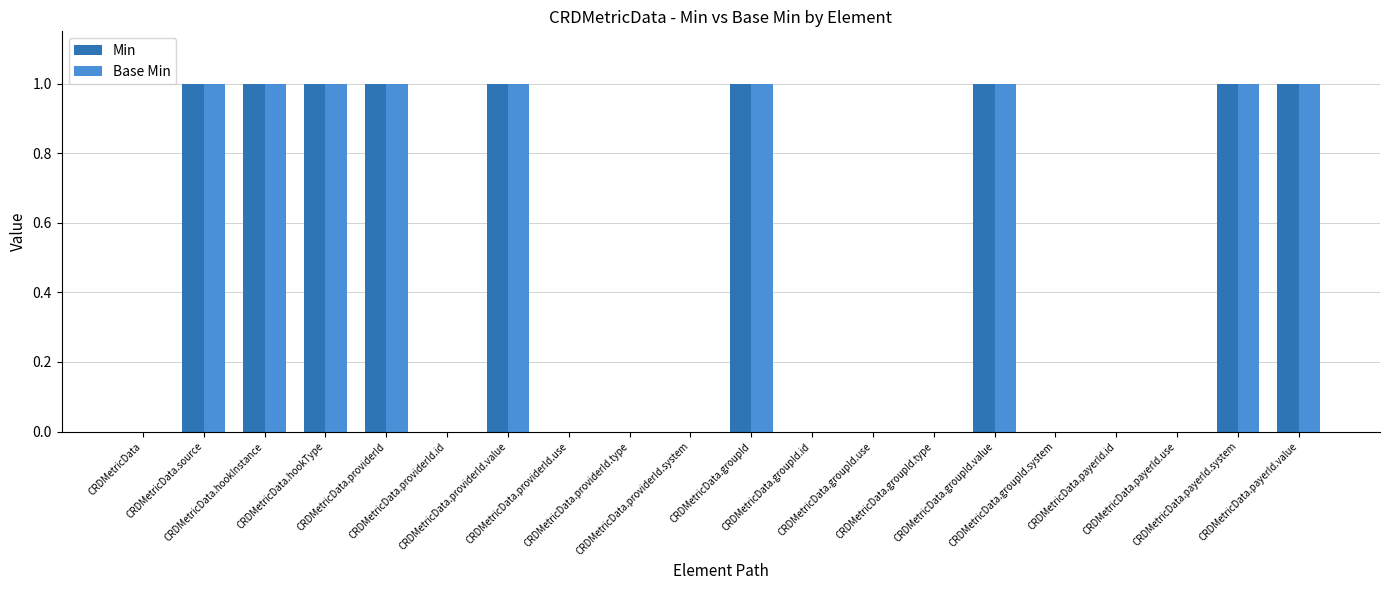

Reading left to right, transcribe all the data shown in this chart.

Min: 0	1	1	1	1	0	1	0	0	0	1	0	0	0	1	0	0	0	1	1
Base Min: 0	1	1	1	1	0	1	0	0	0	1	0	0	0	1	0	0	0	1	1